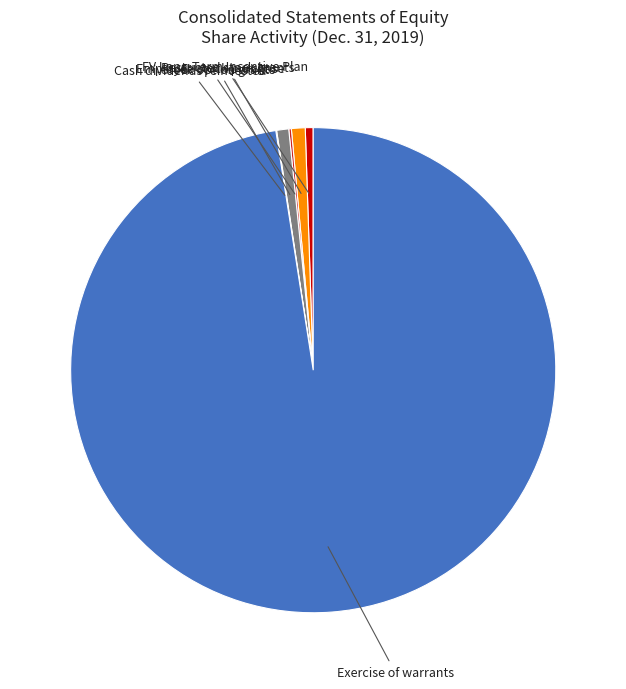

Is the sum of Stock option grants and Restricted stock grants greater than half?

No